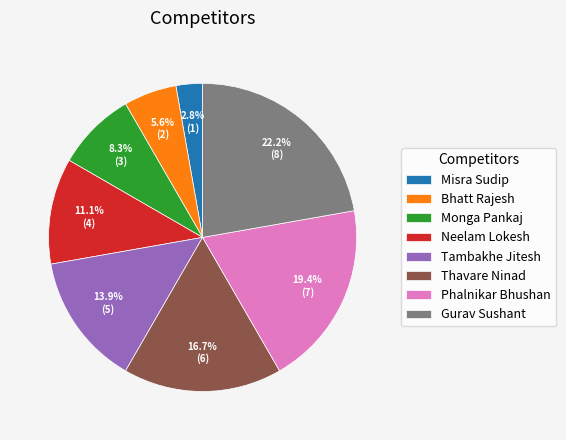

Does Gurav Sushant account for over 50% of the chart?

No